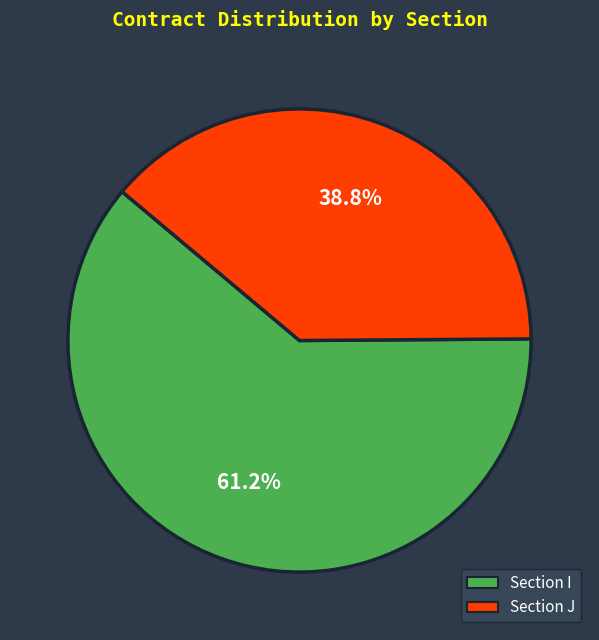

Is there a majority slice in this chart?

Yes